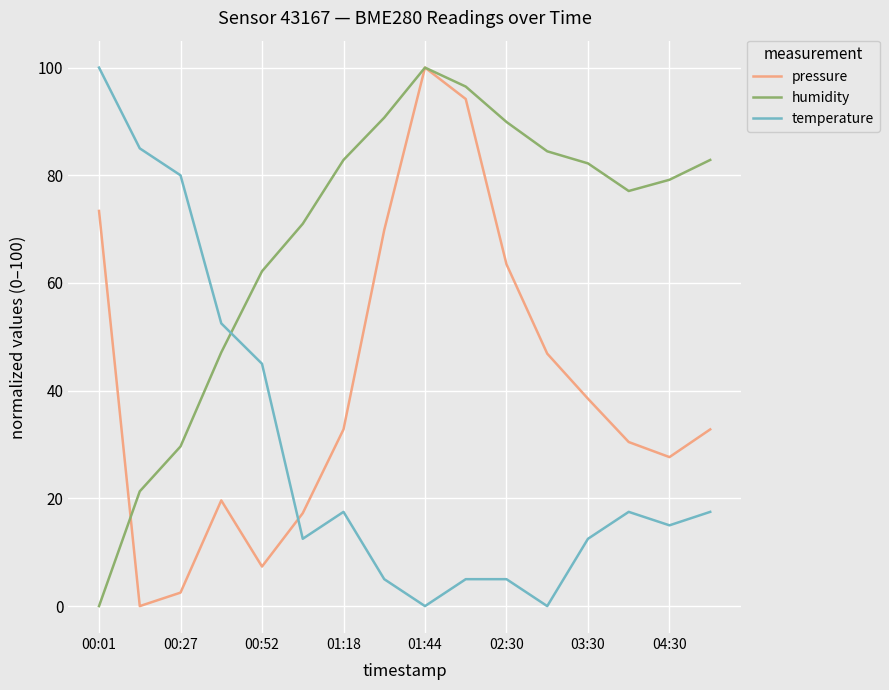

Which series ends up on top after the final intersection of temperature and humidity?

humidity